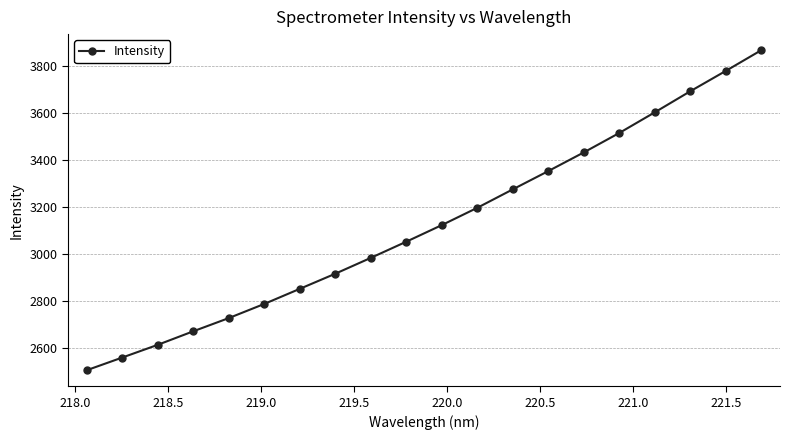

Is this an area chart (filled region under the line)?

No